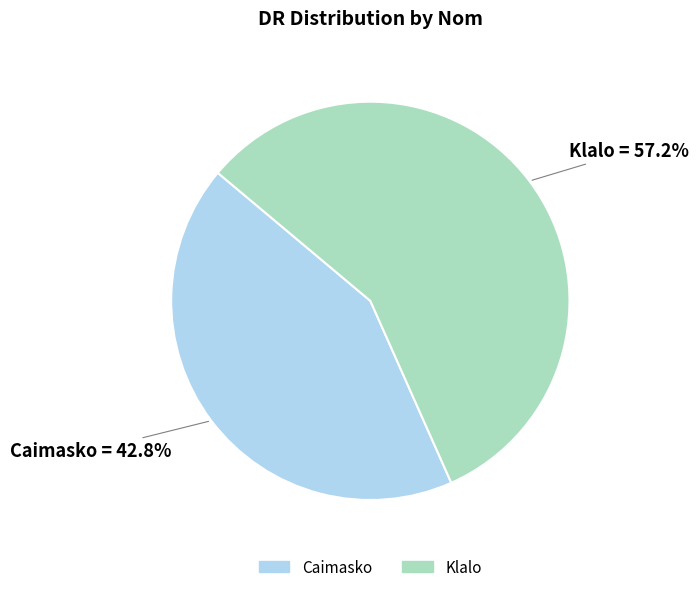

Does any single category account for the majority?

Yes